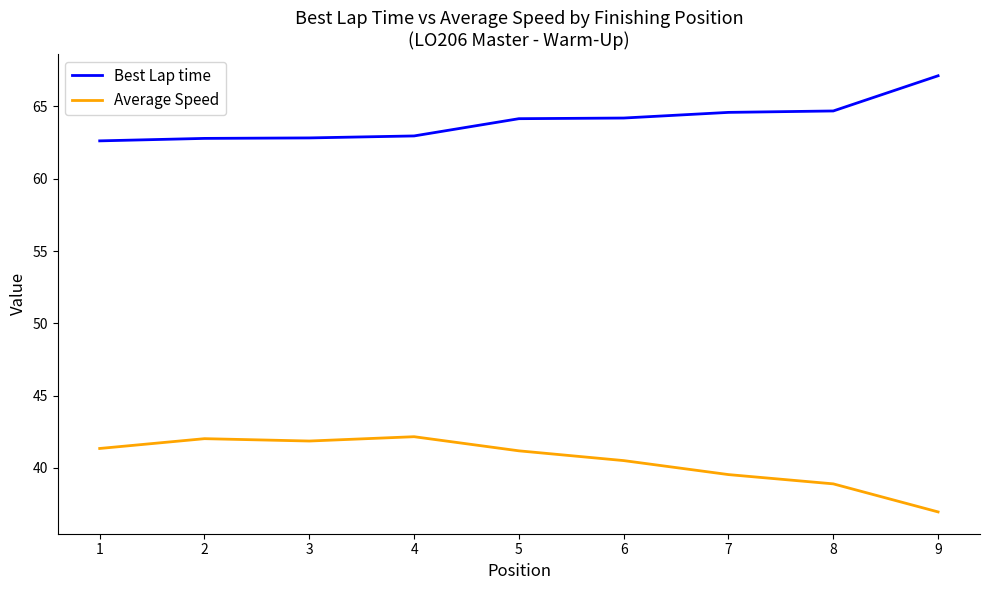

What is the sum of the Average Speed values at 5 and 4?

83.3